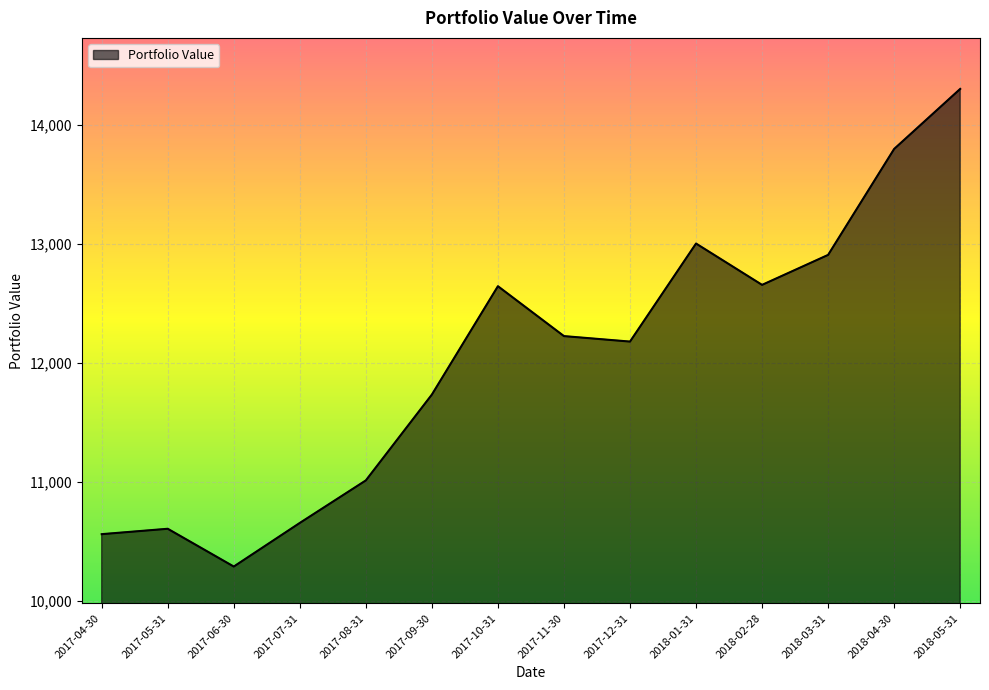

How many series are shown in this chart?

1